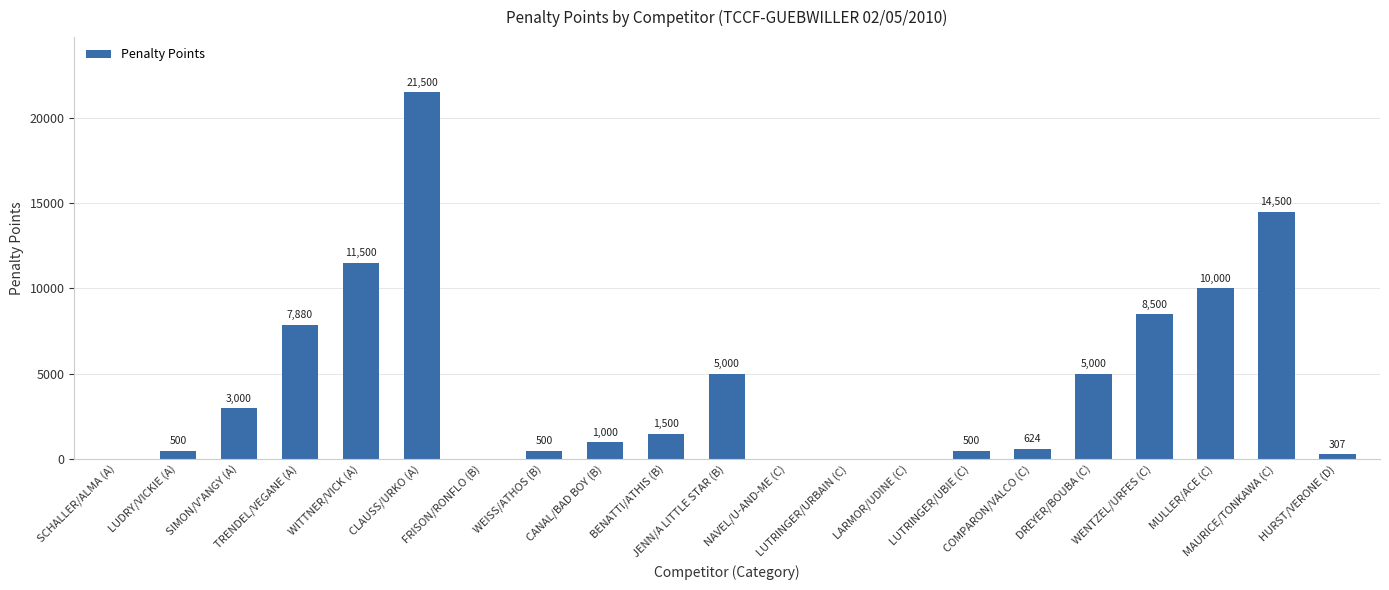

What is the greatest value displayed?

21500